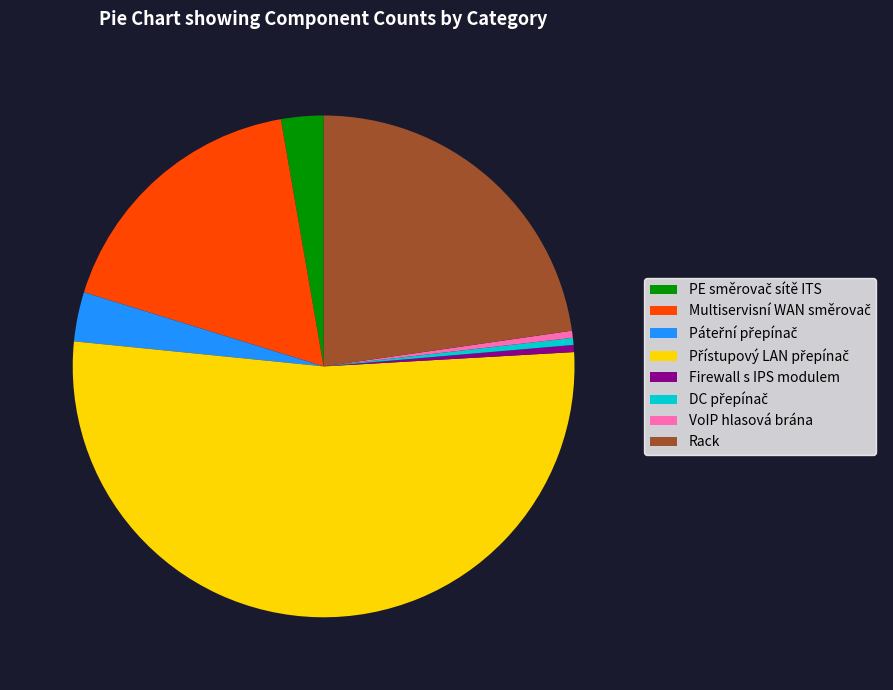

Does any single category account for the majority?

Yes